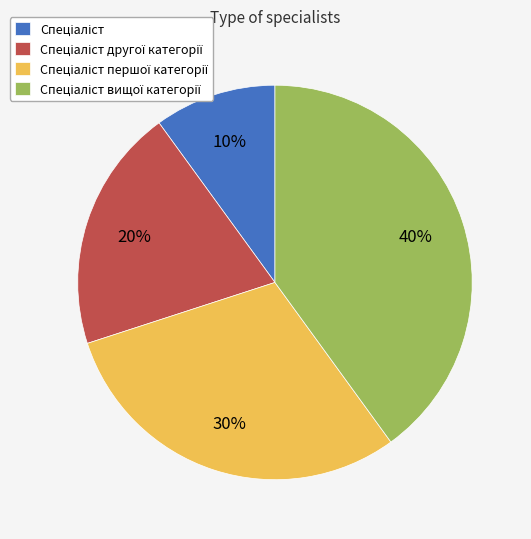

Does any single category account for the majority?

No